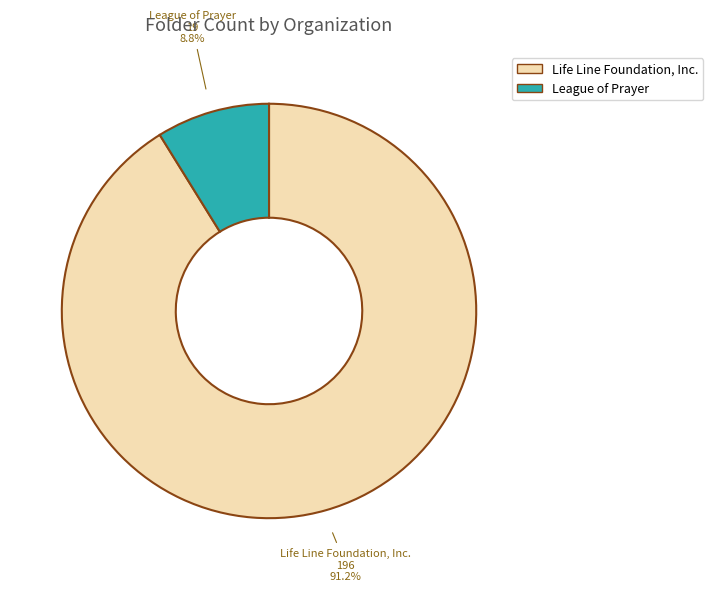

Does Life Line Foundation, Inc. represent more than half of the total?

Yes